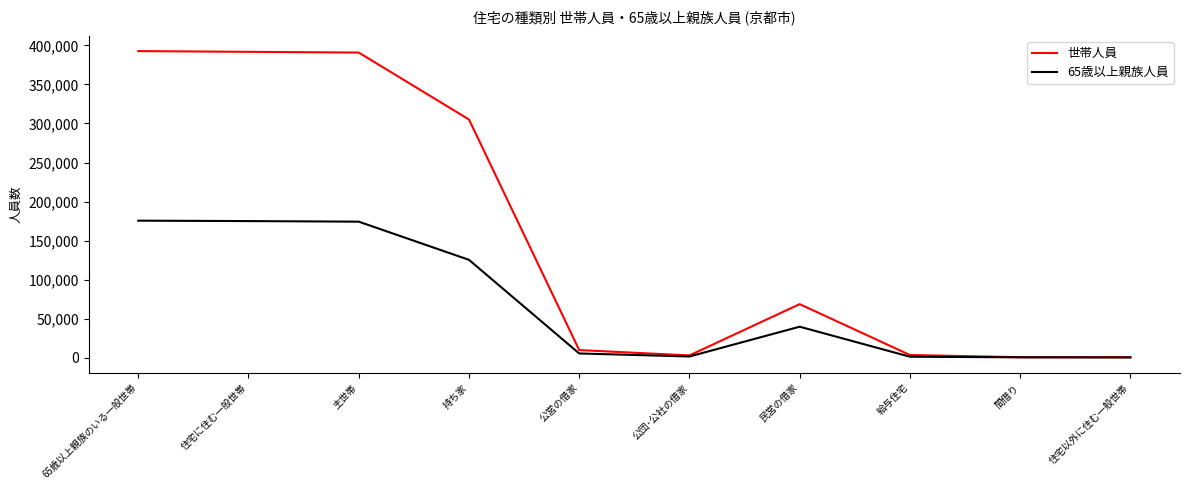

What is the difference between the highest and lowest values at 住宅に住む一般世帯?

216596